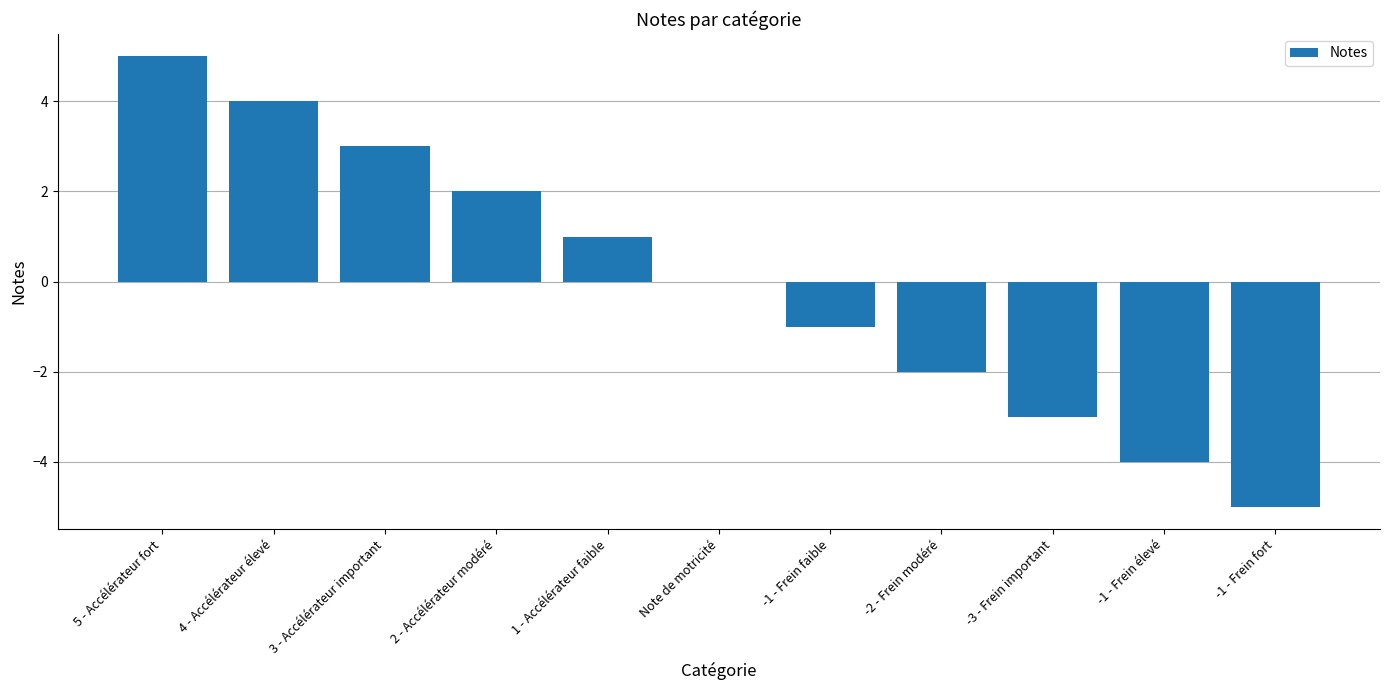

Which label corresponds to the largest value in the chart?

5 - Accélérateur fort